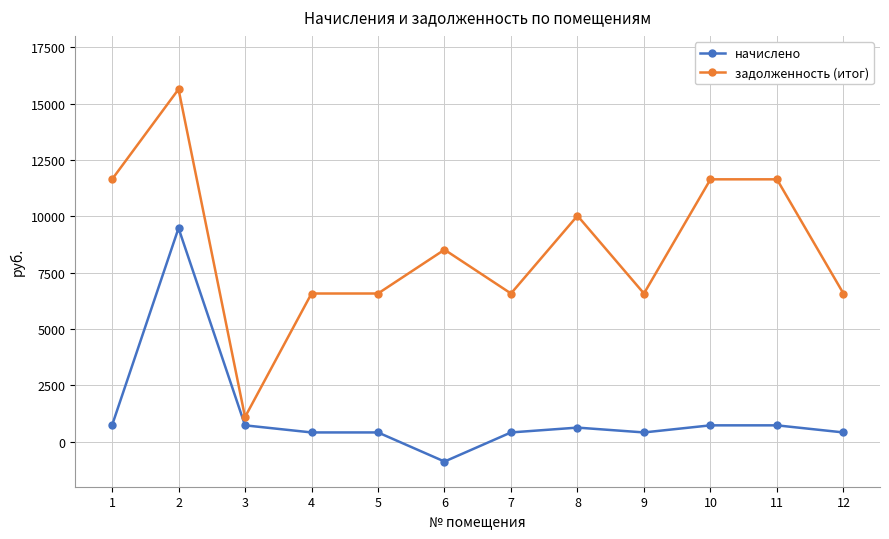

What is the minimum value shown in the chart?

-883.4